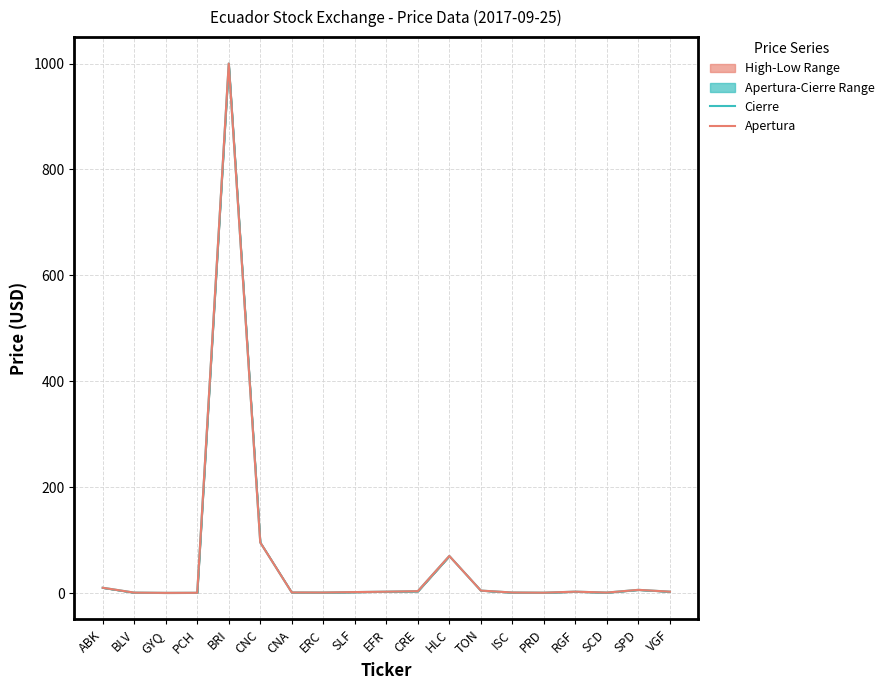

At how many categories does at least one series exceed 525?

1